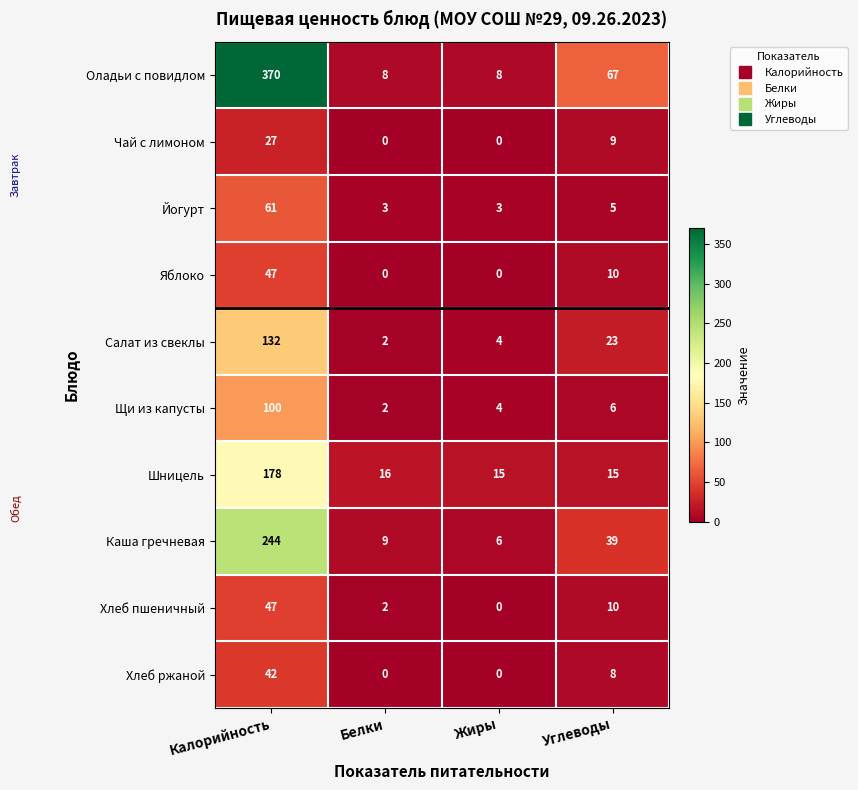

At which label does Чай с лимоном reach its peak?

Калорийность